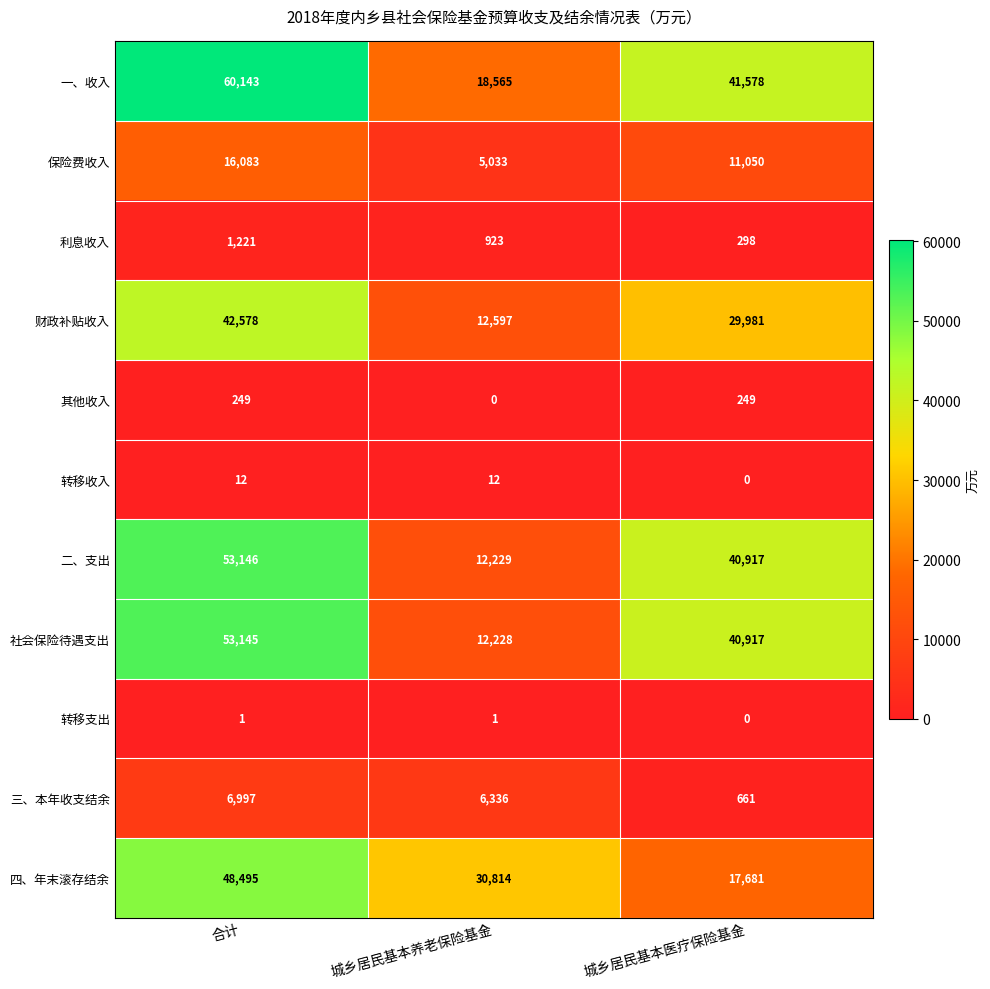

Rank the series at 合计 from highest to lowest value.

一、收入, 二、支出, 社会保险待遇支出, 四、年末滚存结余, 财政补贴收入, 保险费收入, 三、本年收支结余, 利息收入, 其他收入, 转移收入, 转移支出